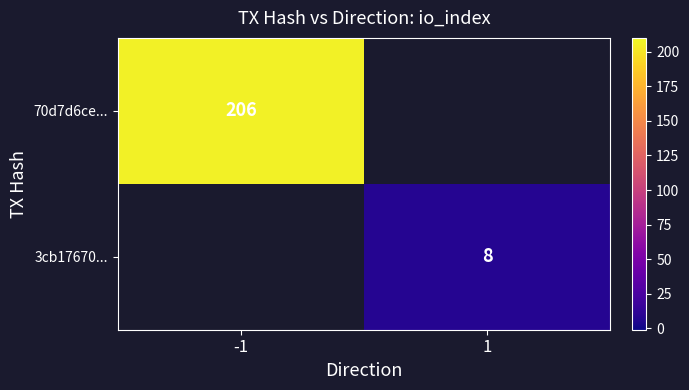

At how many categories does at least one series exceed 86?

1